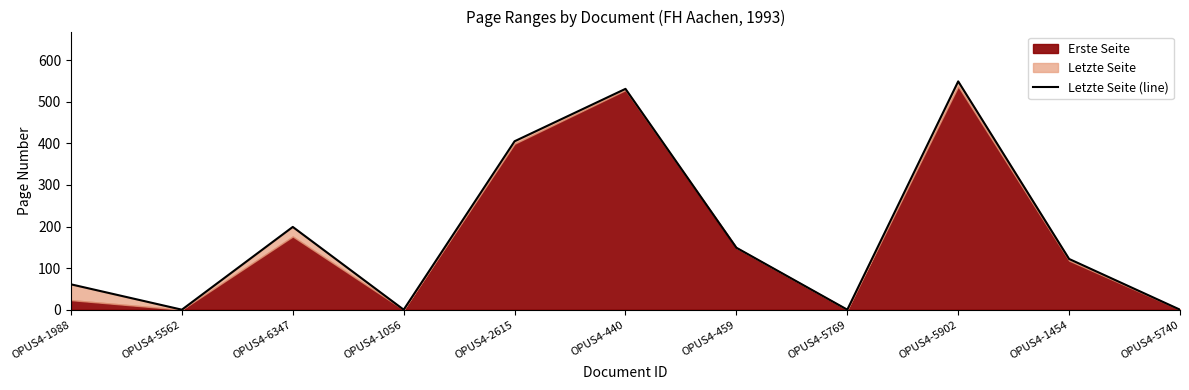

Where is the data nearest to the value 274?

OPUS4-6347